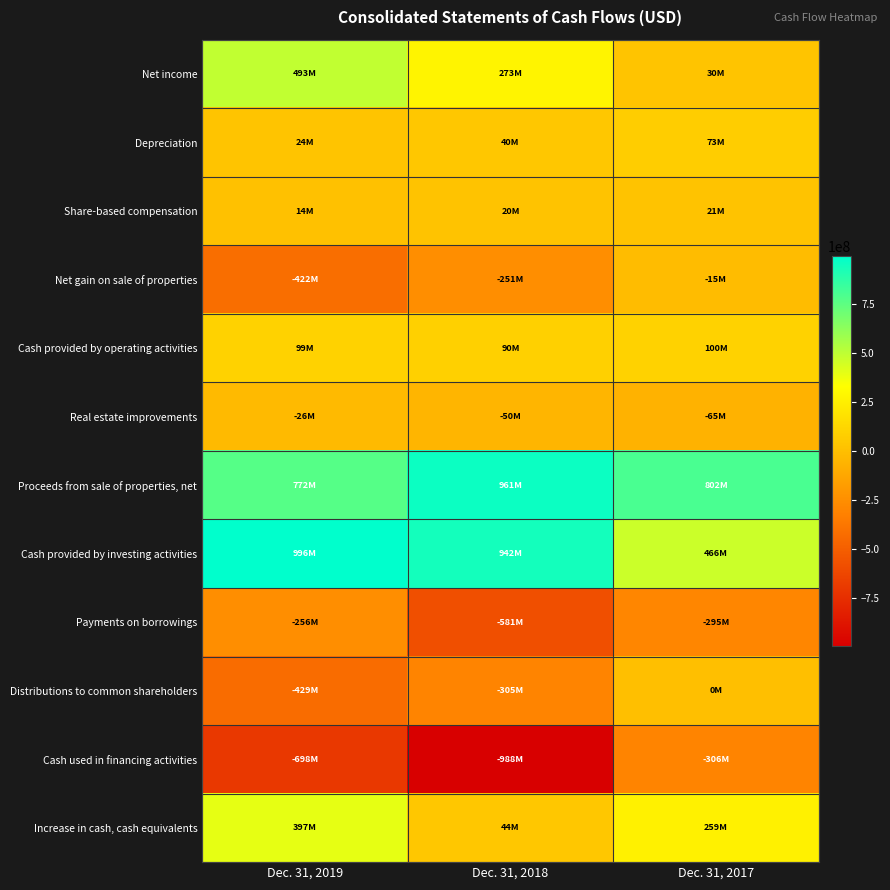

Reading left to right, extract all data points from this chart.

Net income: Dec. 31, 2019=492866000	Dec. 31, 2018=272908000	Dec. 31, 2017=29666000
Depreciation: Dec. 31, 2019=23782000	Dec. 31, 2018=40386000	Dec. 31, 2017=73169000
Share-based compensation: Dec. 31, 2019=14426000	Dec. 31, 2018=19697000	Dec. 31, 2017=21414000
Net gain on sale of properties: Dec. 31, 2019=-422172000	Dec. 31, 2018=-251417000	Dec. 31, 2017=-15498000
Cash provided by operating activities: Dec. 31, 2019=98945000	Dec. 31, 2018=89536000	Dec. 31, 2017=99996000
Real estate improvements: Dec. 31, 2019=-26052000	Dec. 31, 2018=-49930000	Dec. 31, 2017=-64813000
Proceeds from sale of properties, net: Dec. 31, 2019=771787000	Dec. 31, 2018=961079000	Dec. 31, 2017=802324000
Cash provided by investing activities: Dec. 31, 2019=995735000	Dec. 31, 2018=942124000	Dec. 31, 2017=465586000
Payments on borrowings: Dec. 31, 2019=-255842000	Dec. 31, 2018=-581460000	Dec. 31, 2017=-295053000
Distributions to common shareholders: Dec. 31, 2019=-428649000	Dec. 31, 2018=-304612000	Dec. 31, 2017=0
Cash used in financing activities: Dec. 31, 2019=-698136000	Dec. 31, 2018=-988149000	Dec. 31, 2017=-306198000
Increase in cash, cash equivalents: Dec. 31, 2019=396544000	Dec. 31, 2018=43511000	Dec. 31, 2017=259384000